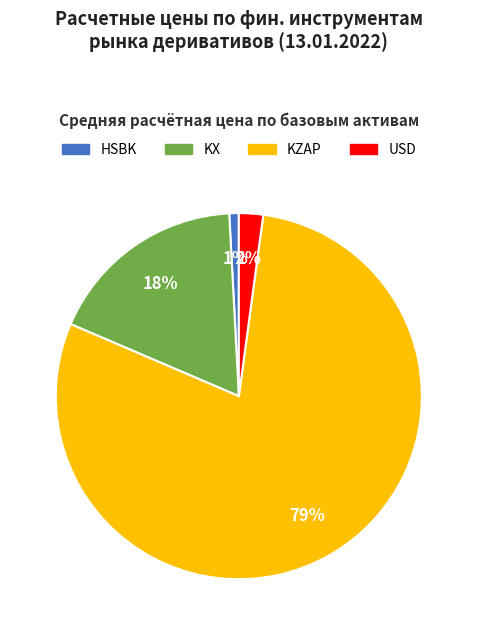

To the nearest percent, what percentage of the pie is USD?

2%